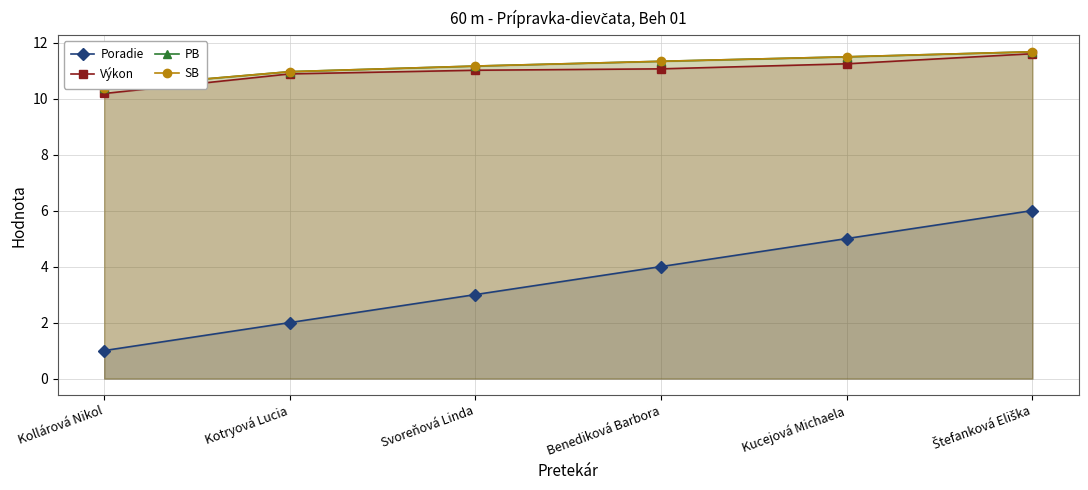

What is the difference between the SB values at Kollárová Nikol and Benediková Barbora?

0.9